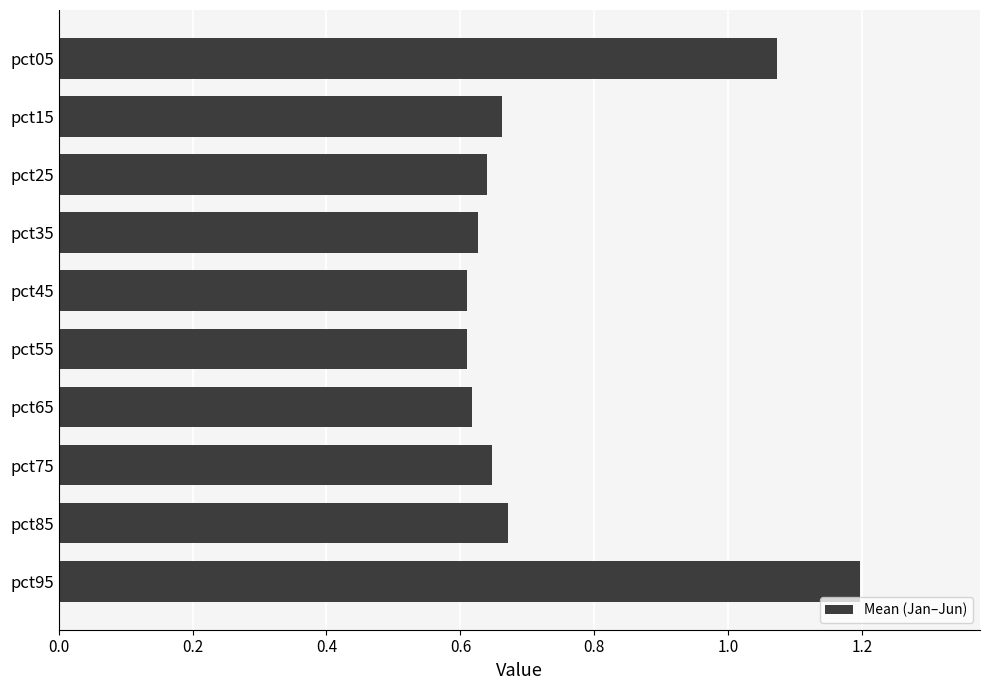

What is the maximum value shown in the chart?

1.2